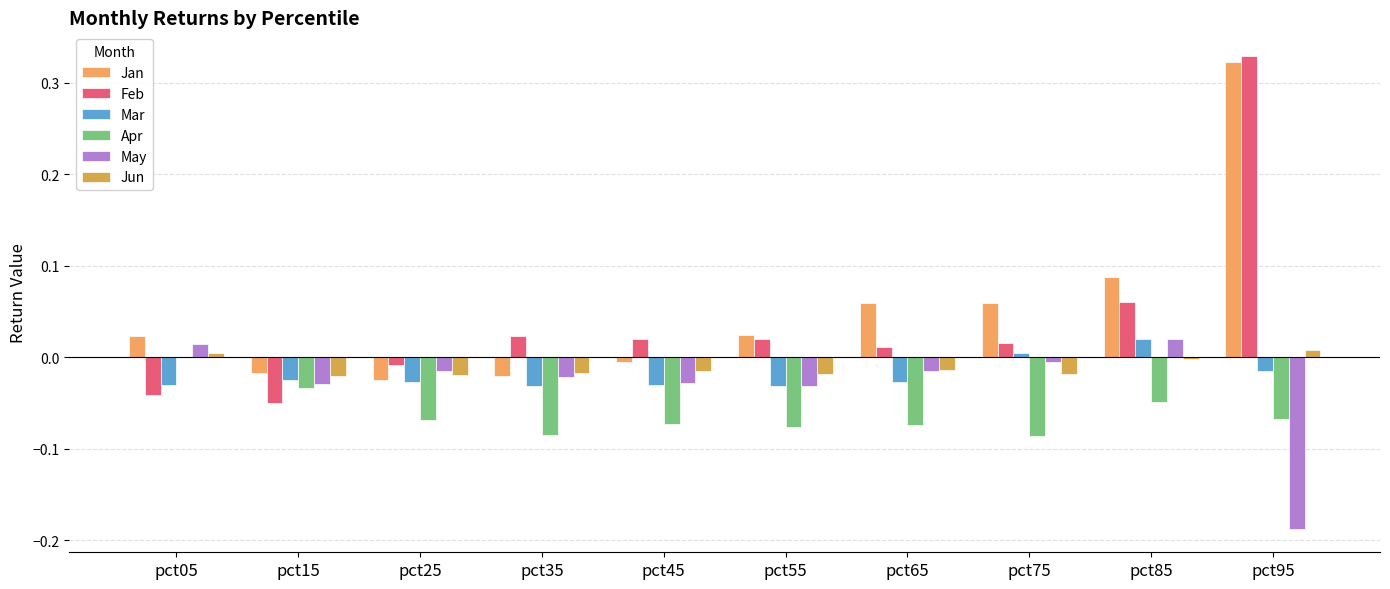

Which series has the widest spread of values?

Feb